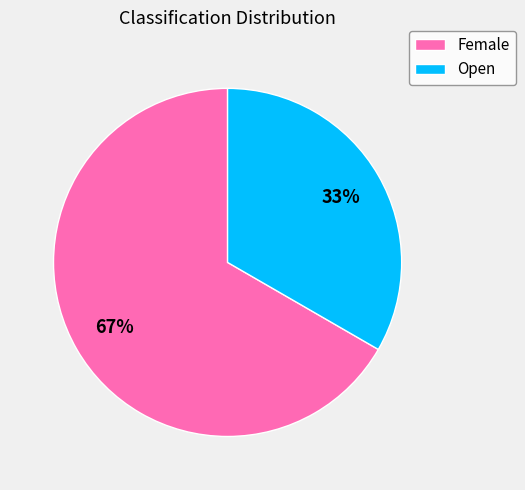

Which category has the smallest portion of the pie?

Open